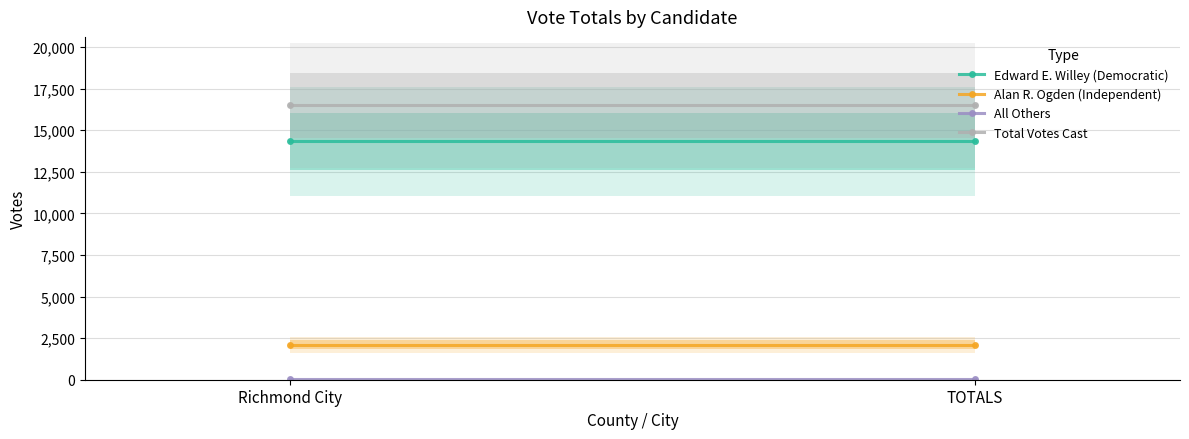

The value of Total Votes Cast at TOTALS is 16492. True or false?

True